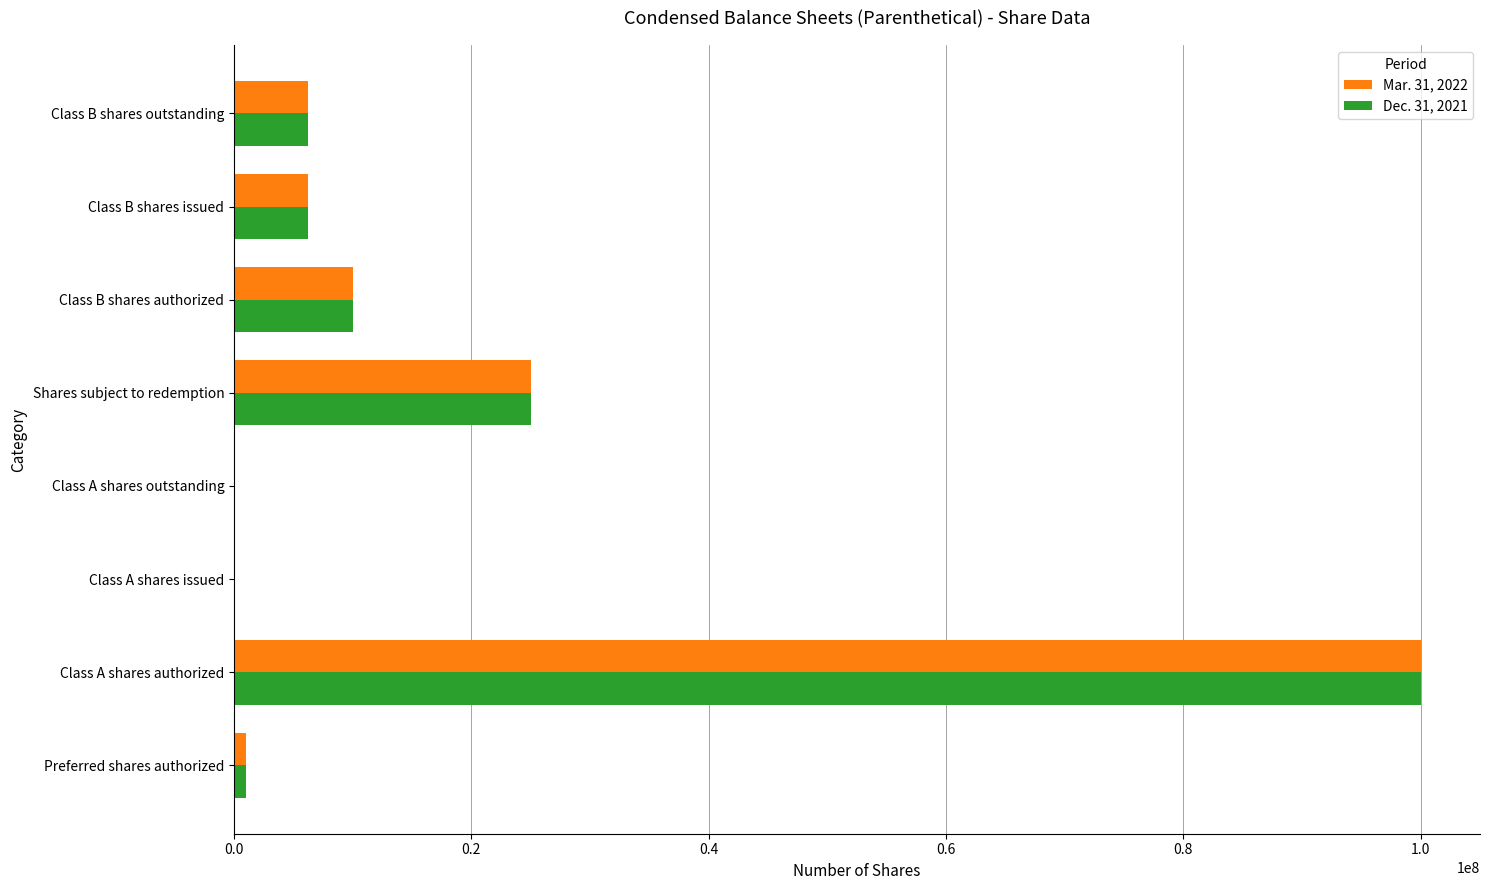

Is it true that Mar. 31, 2022 equals 10000000 at Class B shares authorized?

True